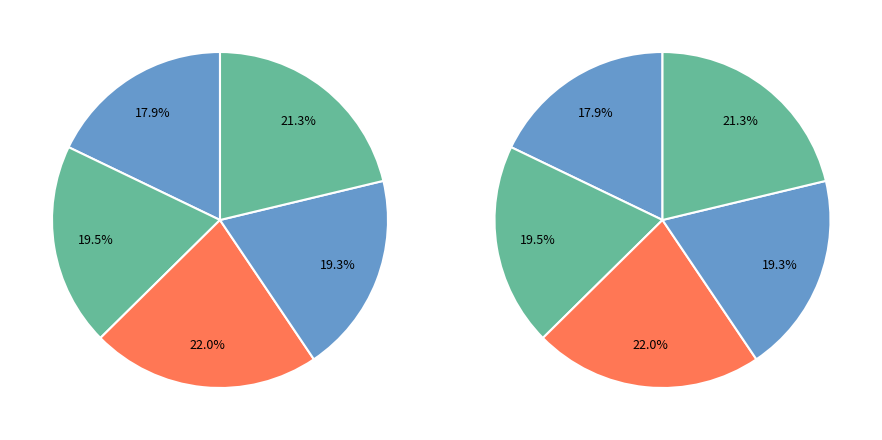

To the nearest percent, what portion does Canada velocity grid v6 represent?

18%